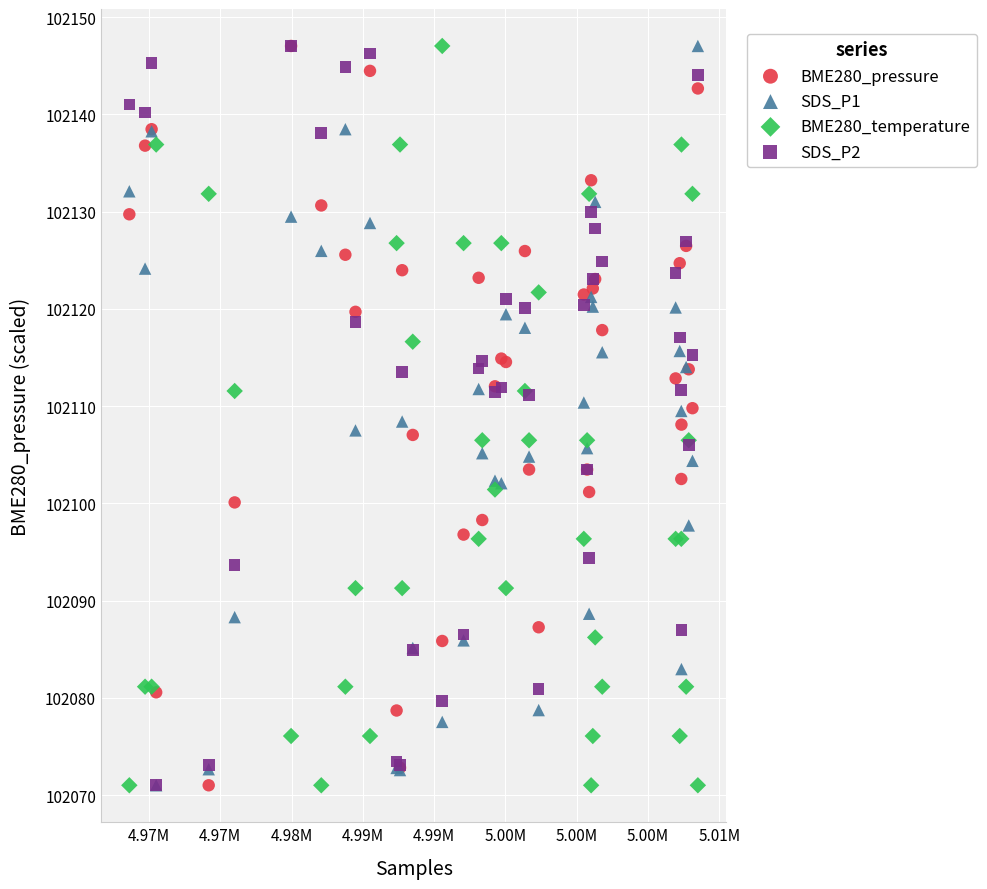

What are all the series names shown in the legend?

BME280_pressure, SDS_P1, BME280_temperature, SDS_P2